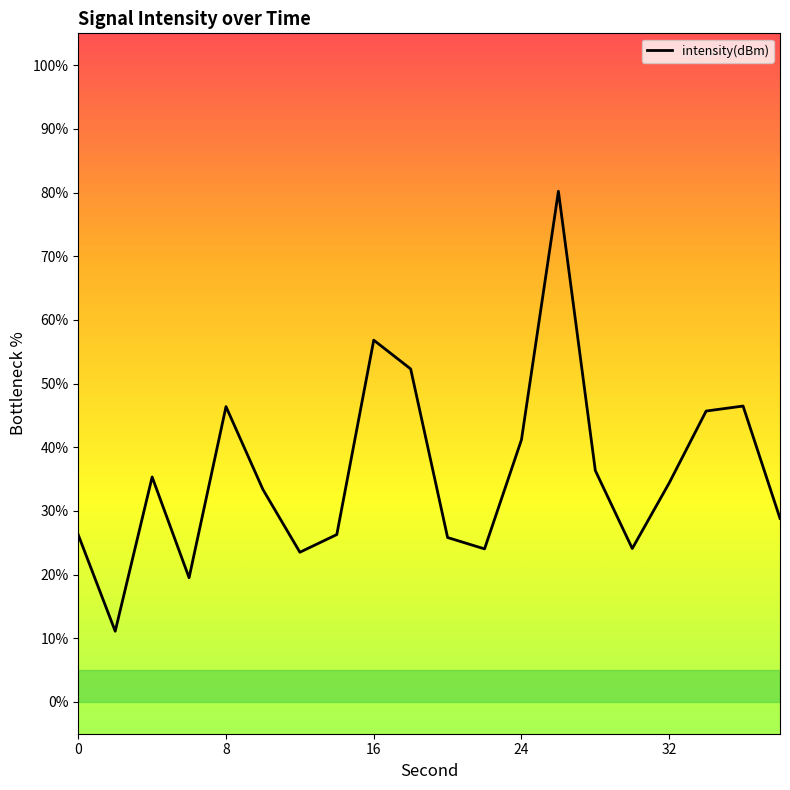

What is the difference between the maximum and minimum values?

69.1